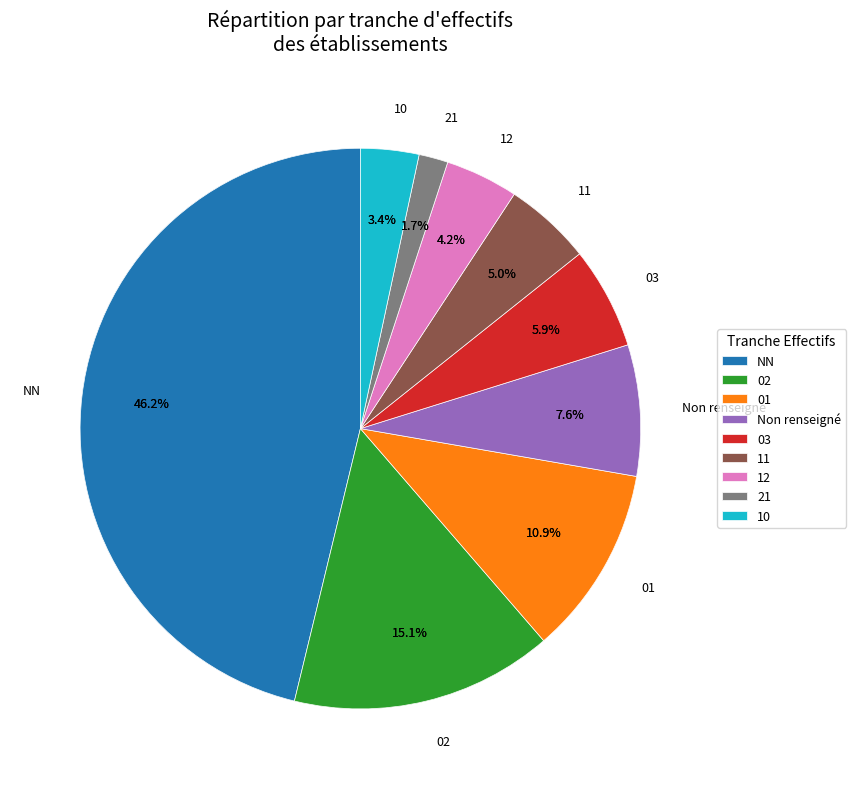

How much of the chart is everything except 02?

84.9%